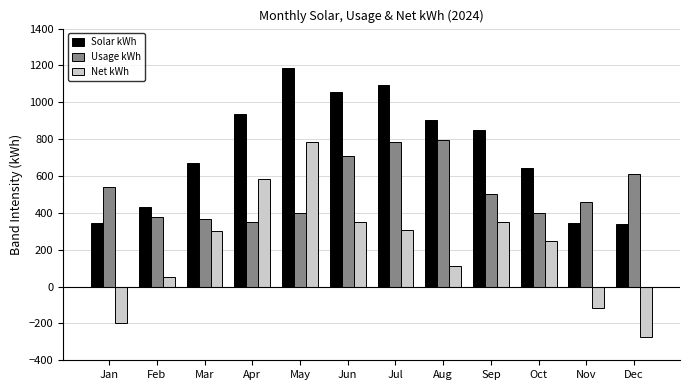

What is the total value across all series at Sep?

1702